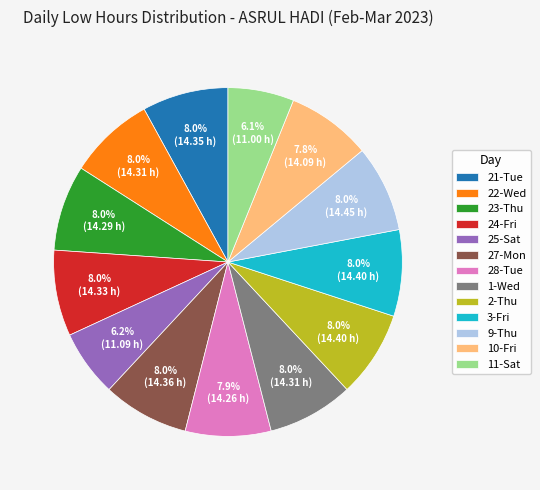

Is it true that 28-Tue is 14% of the pie?

False